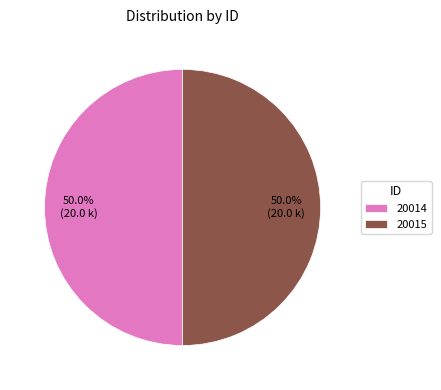

What is the ratio of the value at 20014 to the value at 20015?

1.0